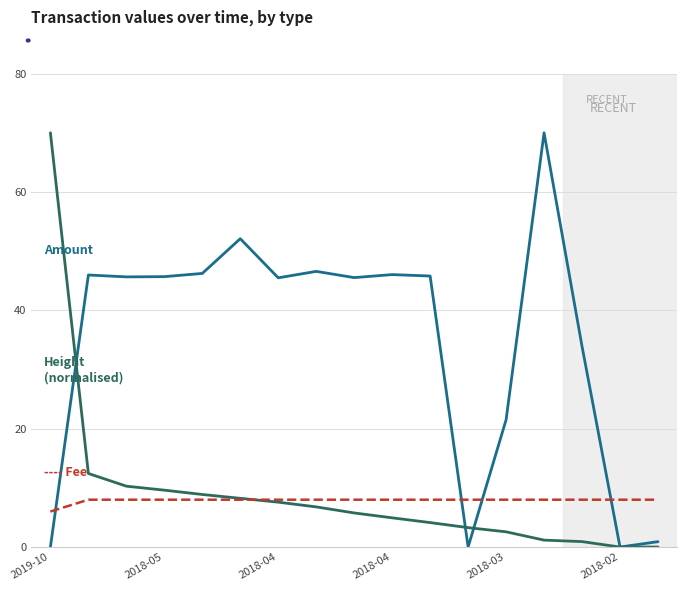

What is the maximum value shown in the chart?

70.0